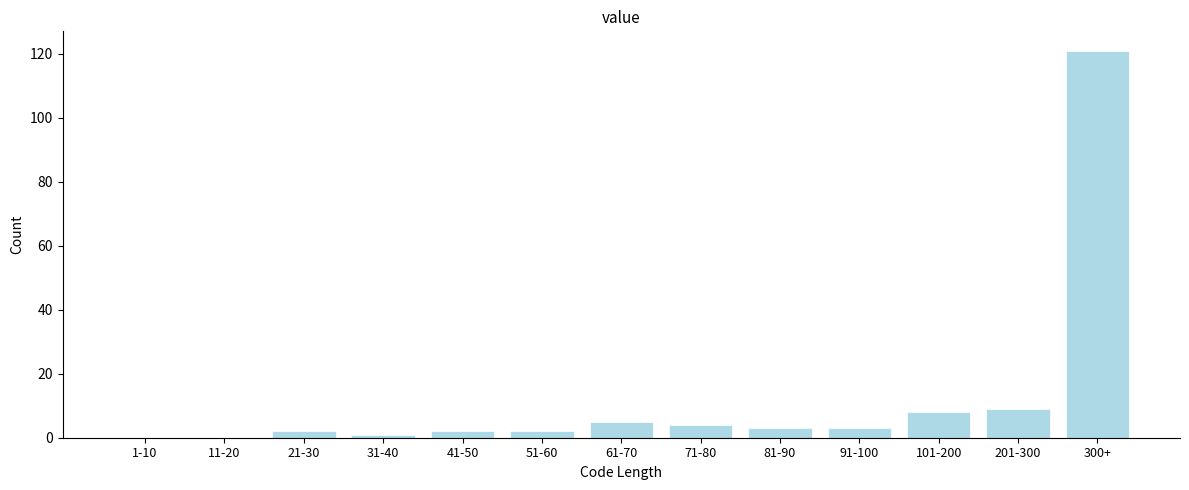

Reading right to left, list all the values displayed in this chart.

300+=121	201-300=9	101-200=8	91-100=3	81-90=3	71-80=4	61-70=5	51-60=2	41-50=2	31-40=1	21-30=2	11-20=0	1-10=0